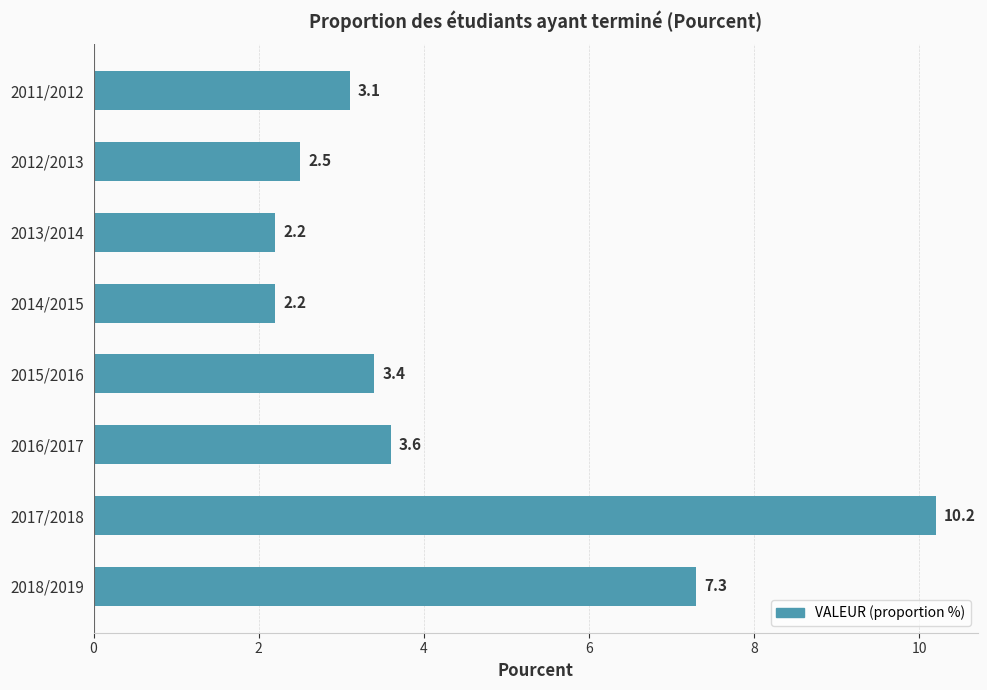

What is the maximum value shown in the chart?

10.2